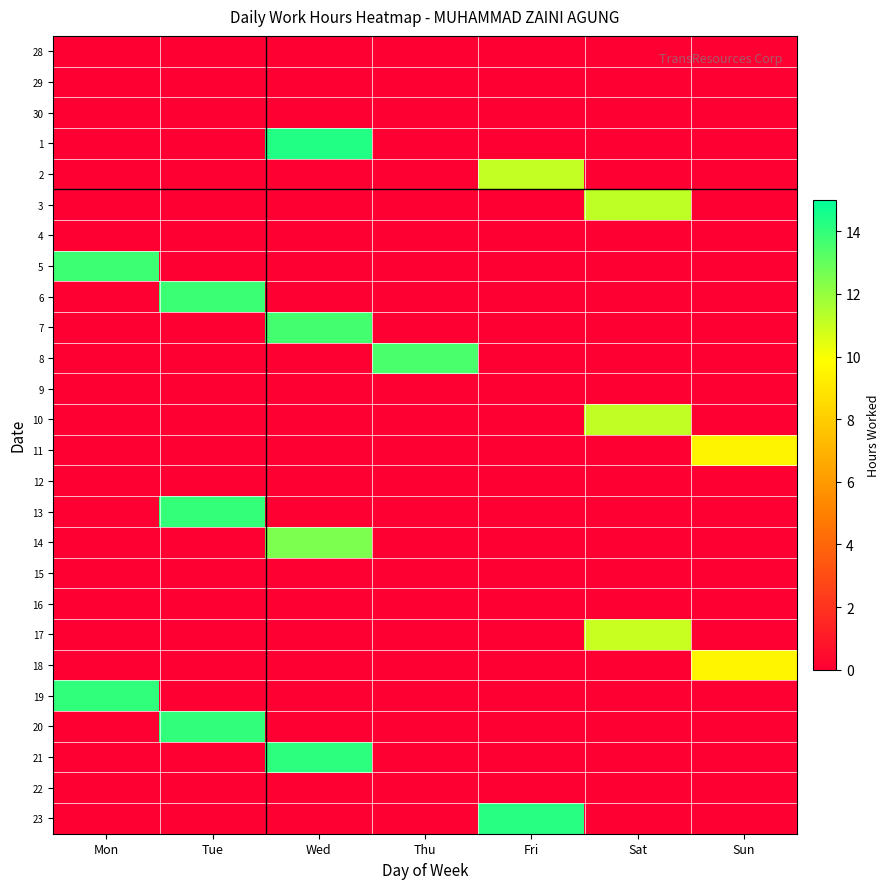

Reading right to left, what are all the values shown in this chart?

28: Sun=0.0	Sat=0.0	Fri=0.0	Thu=0.0	Wed=0.0	Tue=0.0	Mon=0.0
29: Sun=0.0	Sat=0.0	Fri=0.0	Thu=0.0	Wed=0.0	Tue=0.0	Mon=0.0
30: Sun=0.0	Sat=0.0	Fri=0.0	Thu=0.0	Wed=0.0	Tue=0.0	Mon=0.0
1: Sun=0.0	Sat=0.0	Fri=0.0	Thu=0.0	Wed=14.3	Tue=0.0	Mon=0.0
2: Sun=0.0	Sat=0.0	Fri=11.1	Thu=0.0	Wed=0.0	Tue=0.0	Mon=0.0
3: Sun=0.0	Sat=11.2	Fri=0.0	Thu=0.0	Wed=0.0	Tue=0.0	Mon=0.0
4: Sun=0.0	Sat=0.0	Fri=0.0	Thu=0.0	Wed=0.0	Tue=0.0	Mon=0.0
5: Sun=0.0	Sat=0.0	Fri=0.0	Thu=0.0	Wed=0.0	Tue=0.0	Mon=13.8
6: Sun=0.0	Sat=0.0	Fri=0.0	Thu=0.0	Wed=0.0	Tue=13.8	Mon=0.0
7: Sun=0.0	Sat=0.0	Fri=0.0	Thu=0.0	Wed=13.7	Tue=0.0	Mon=0.0
8: Sun=0.0	Sat=0.0	Fri=0.0	Thu=13.5	Wed=0.0	Tue=0.0	Mon=0.0
9: Sun=0.0	Sat=0.0	Fri=0.0	Thu=0.0	Wed=0.0	Tue=0.0	Mon=0.0
10: Sun=0.0	Sat=11.1	Fri=0.0	Thu=0.0	Wed=0.0	Tue=0.0	Mon=0.0
11: Sun=9.5	Sat=0.0	Fri=0.0	Thu=0.0	Wed=0.0	Tue=0.0	Mon=0.0
12: Sun=0.0	Sat=0.0	Fri=0.0	Thu=0.0	Wed=0.0	Tue=0.0	Mon=0.0
13: Sun=0.0	Sat=0.0	Fri=0.0	Thu=0.0	Wed=0.0	Tue=13.9	Mon=0.0
14: Sun=0.0	Sat=0.0	Fri=0.0	Thu=0.0	Wed=12.5	Tue=0.0	Mon=0.0
15: Sun=0.0	Sat=0.0	Fri=0.0	Thu=0.0	Wed=0.0	Tue=0.0	Mon=0.0
16: Sun=0.0	Sat=0.0	Fri=0.0	Thu=0.0	Wed=0.0	Tue=0.0	Mon=0.0
17: Sun=0.0	Sat=11.0	Fri=0.0	Thu=0.0	Wed=0.0	Tue=0.0	Mon=0.0
18: Sun=9.5	Sat=0.0	Fri=0.0	Thu=0.0	Wed=0.0	Tue=0.0	Mon=0.0
19: Sun=0.0	Sat=0.0	Fri=0.0	Thu=0.0	Wed=0.0	Tue=0.0	Mon=14.0
20: Sun=0.0	Sat=0.0	Fri=0.0	Thu=0.0	Wed=0.0	Tue=14.0	Mon=0.0
21: Sun=0.0	Sat=0.0	Fri=0.0	Thu=0.0	Wed=14.1	Tue=0.0	Mon=0.0
22: Sun=0.0	Sat=0.0	Fri=0.0	Thu=0.0	Wed=0.0	Tue=0.0	Mon=0.0
23: Sun=0.0	Sat=0.0	Fri=14.2	Thu=0.0	Wed=0.0	Tue=0.0	Mon=0.0